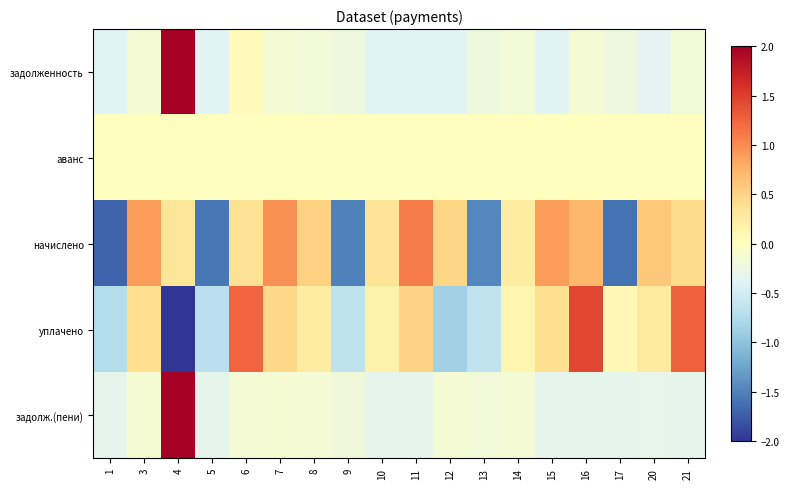

How many distinct data groups are displayed?

5